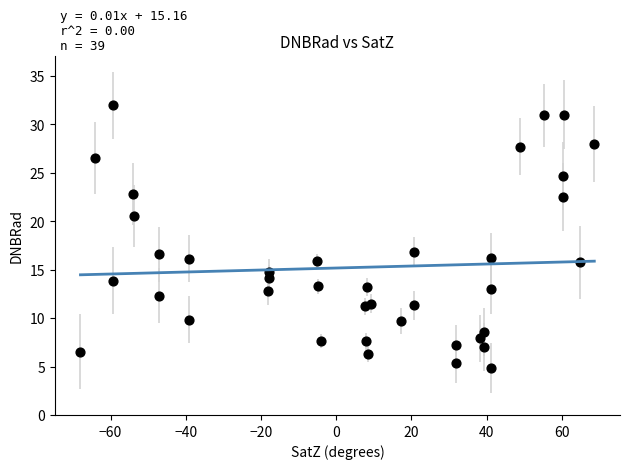

What is the range of Y values (max minus min)?

27.1